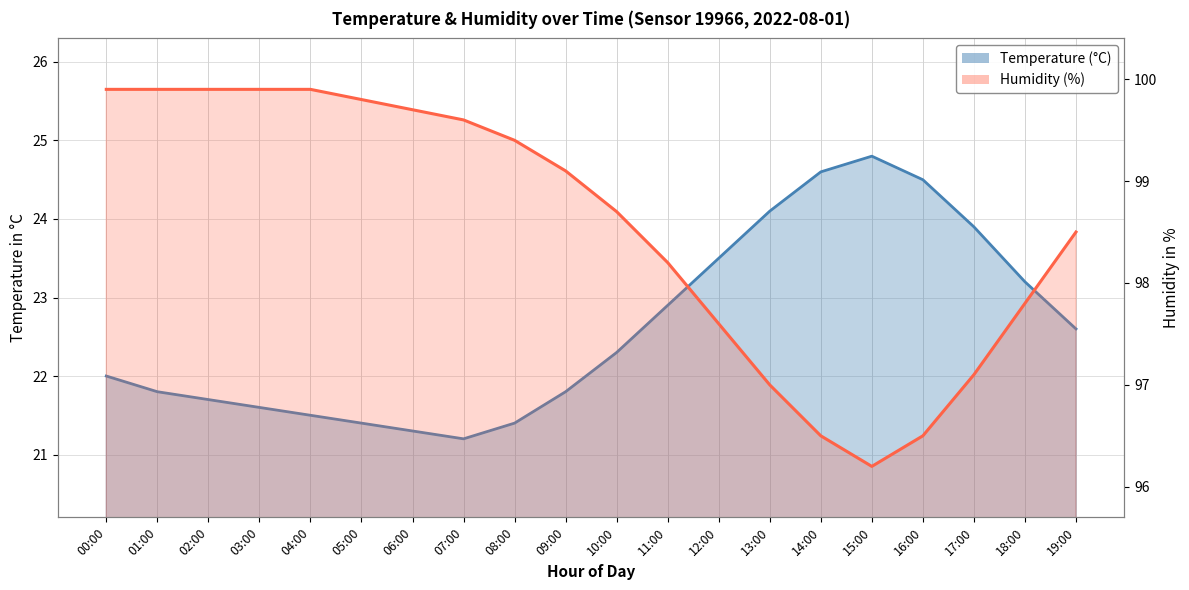

Which series has the largest range (max minus min)?

humidity